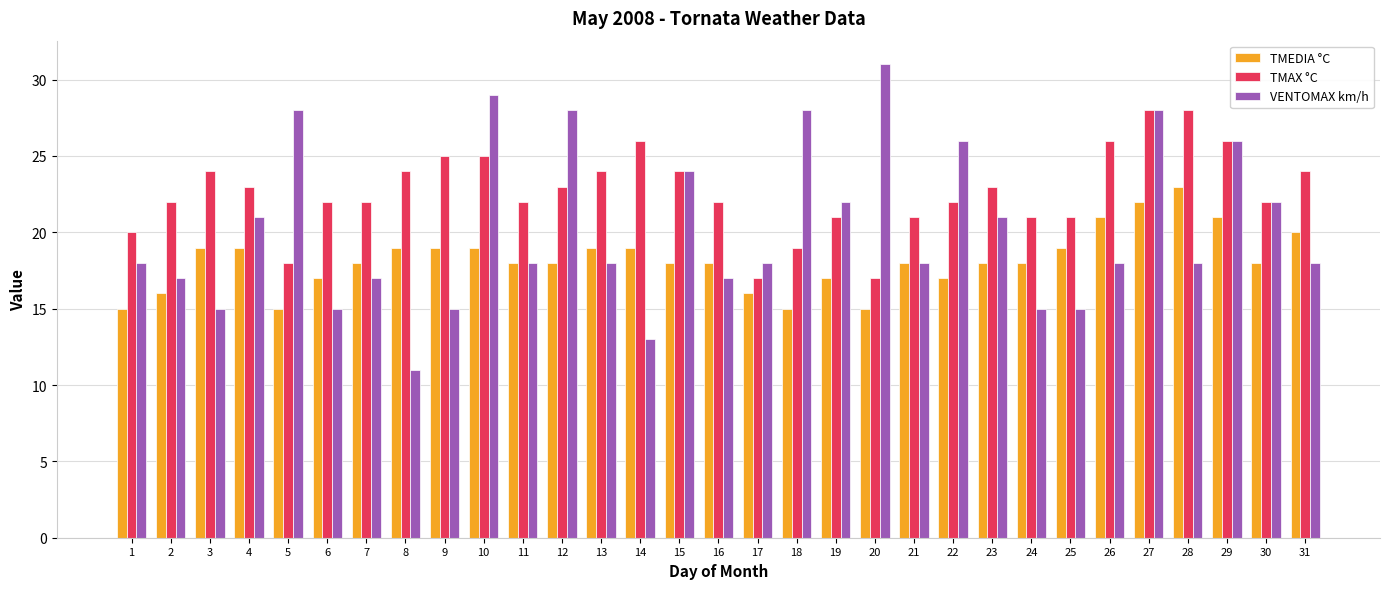

How many bars are there in total?

93